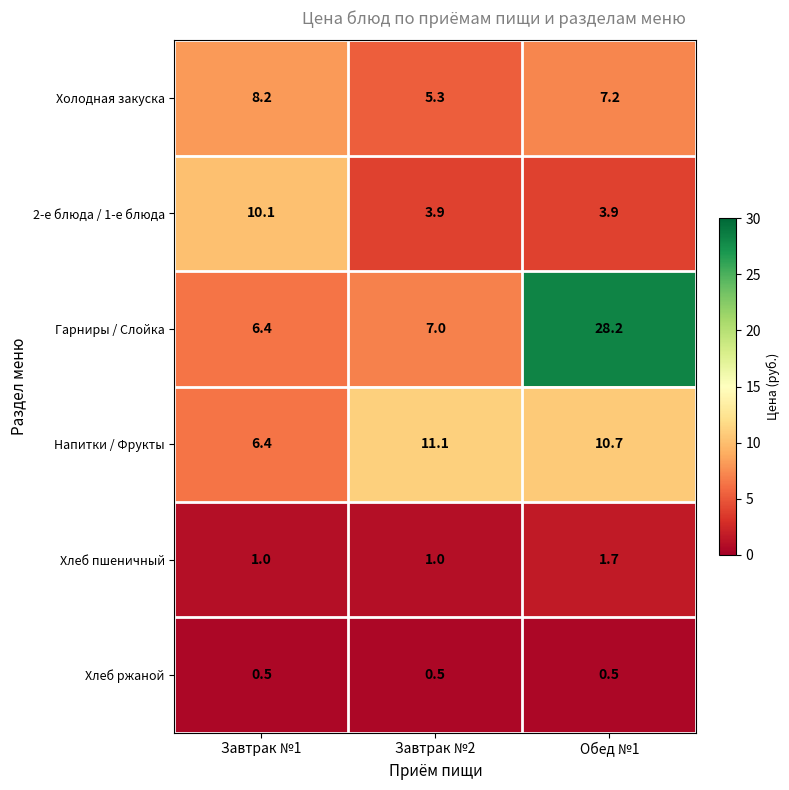

True or false: Напитки / Фрукты has a value of 3.9 at Обед №1.

False